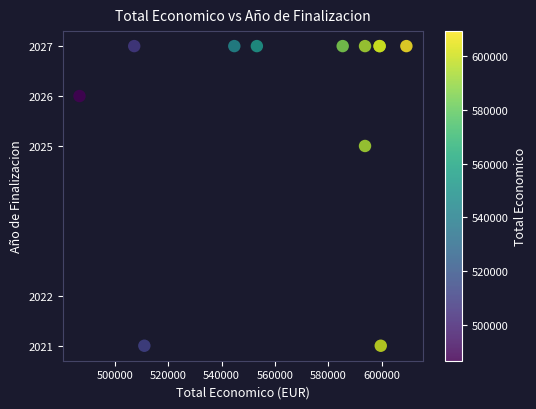

What Y value in the scatter plot is closest to 2024?

2025